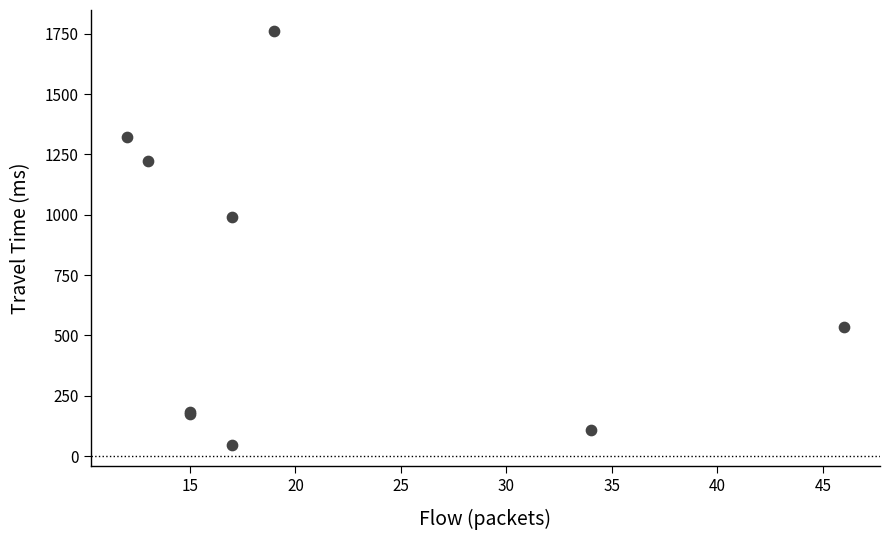

What Y value in the scatter plot is closest to 903?

990